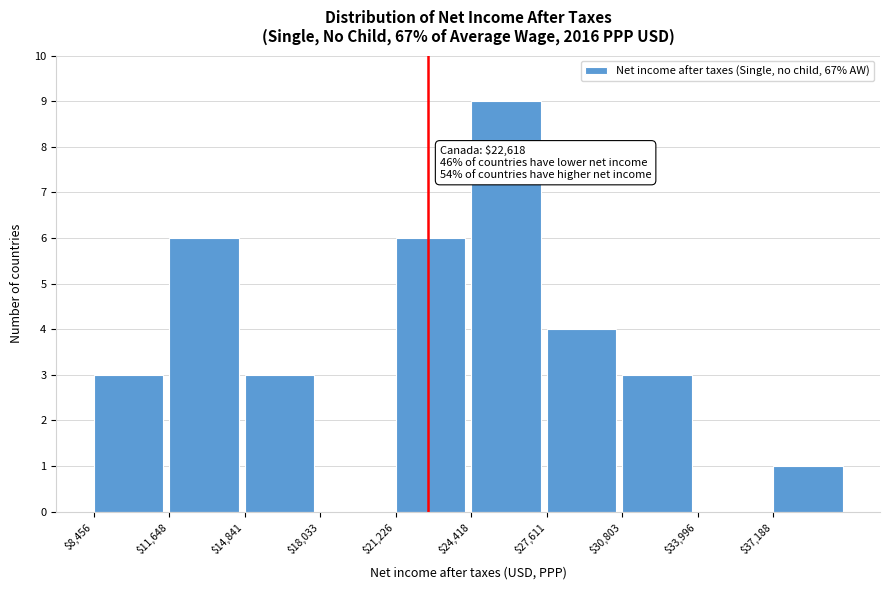

Which range on the x-axis has the tallest bar?

24500 to 27500